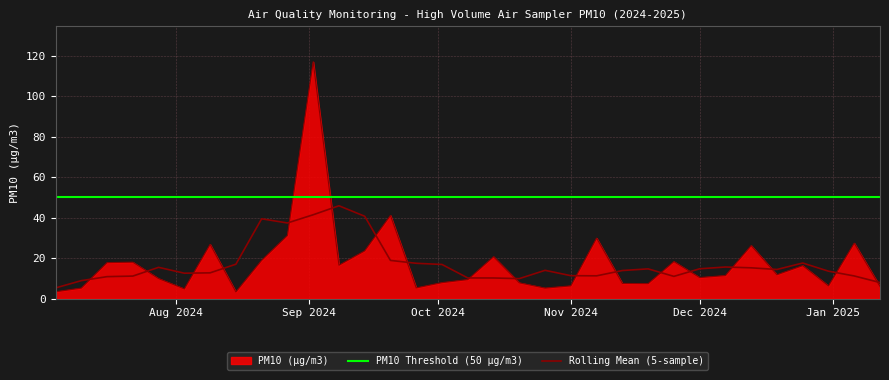

What is the ratio of the value at 2024-09-14 to the value at 2024-08-03?

4.9